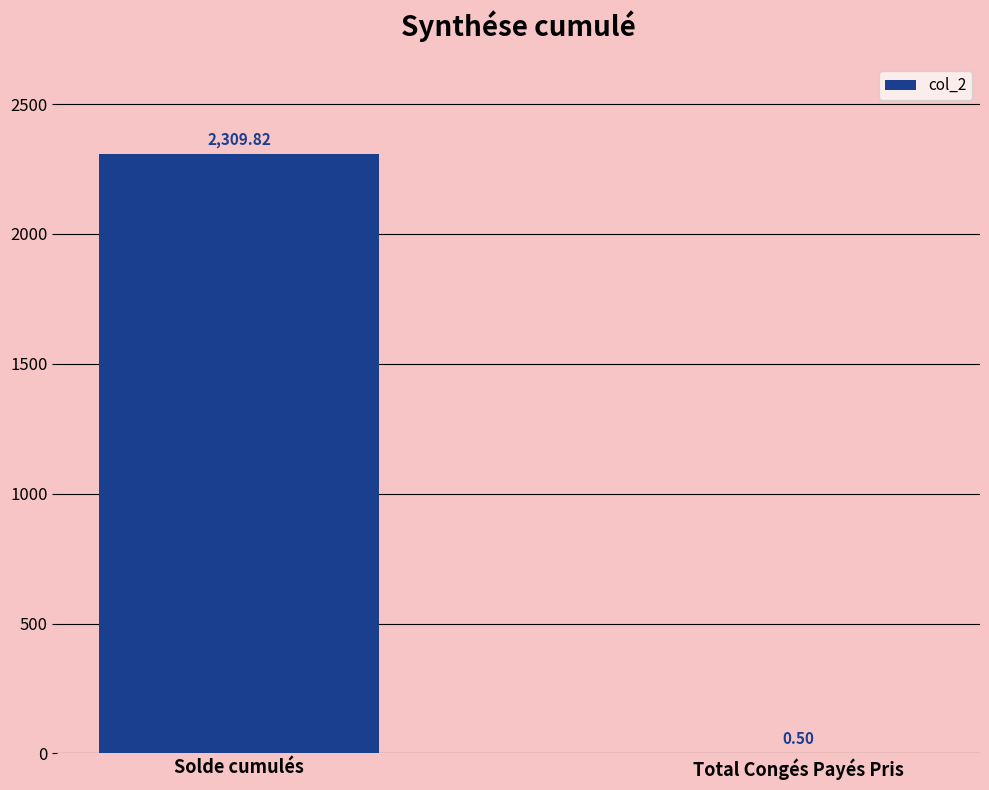

What is the change in value from Solde cumulés to Total Congés Payés Pris?

-2309.3